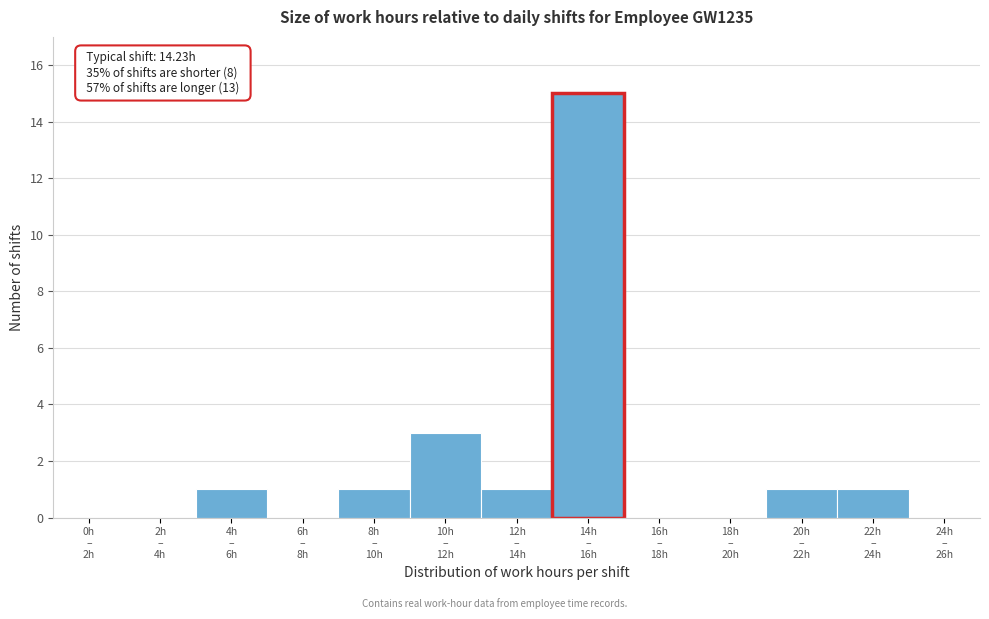

What is the sum of all values?

23